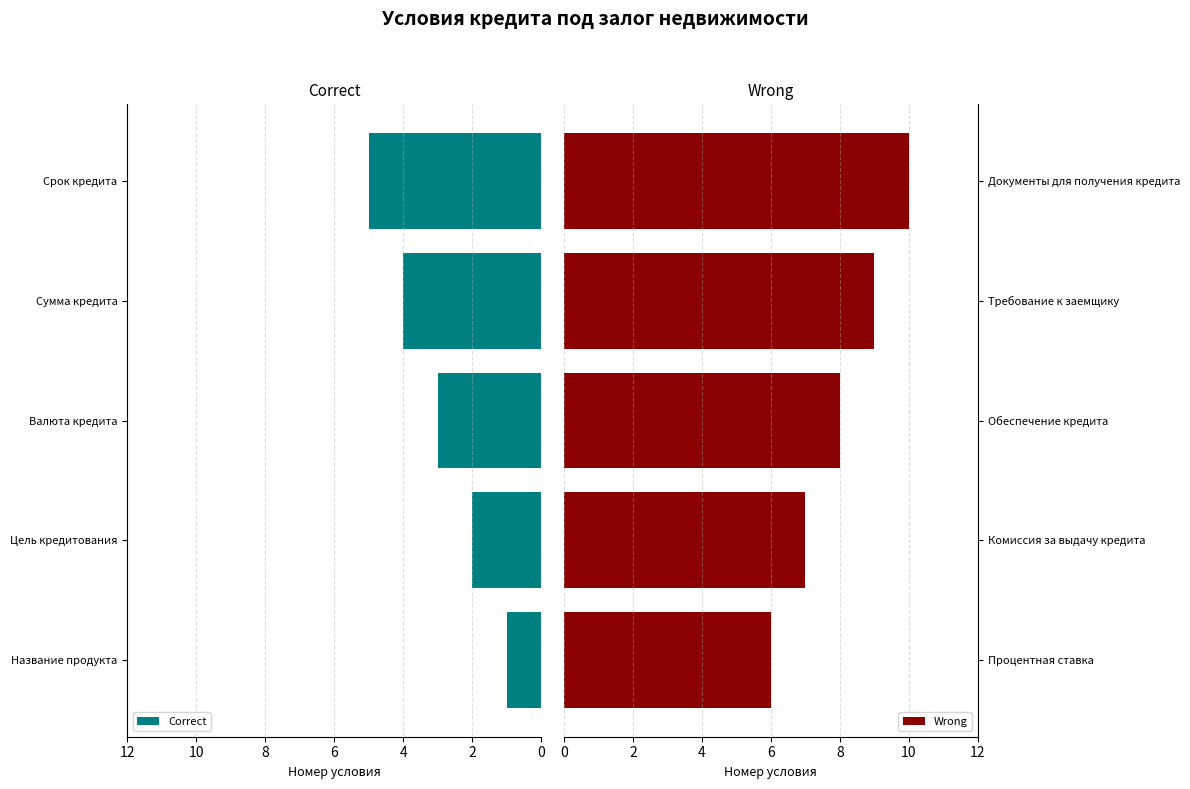

How many Wrong values are between 7 and 9?

3